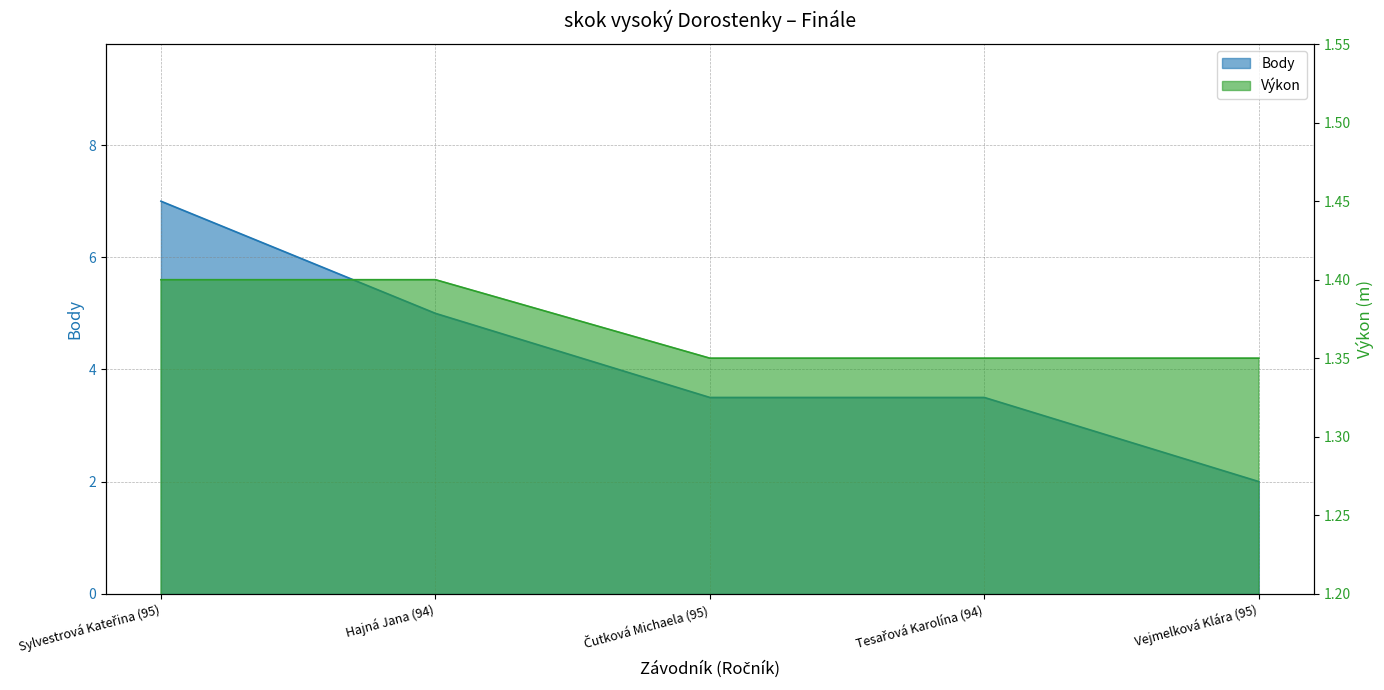

True or false: Výkon and Body intersect in this chart.

False